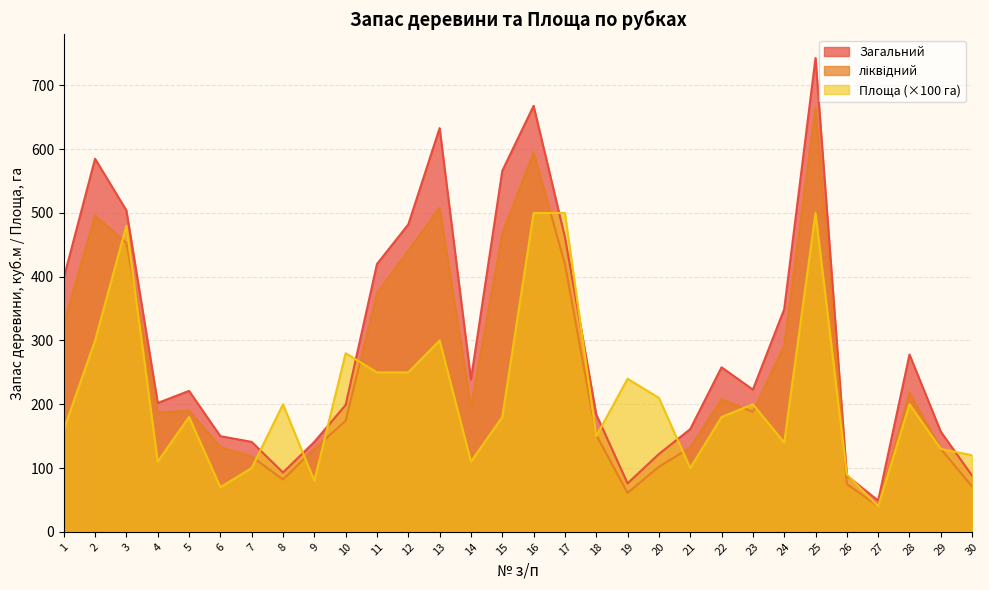

Is it true that Загальний equals 32.8 at 30?

False